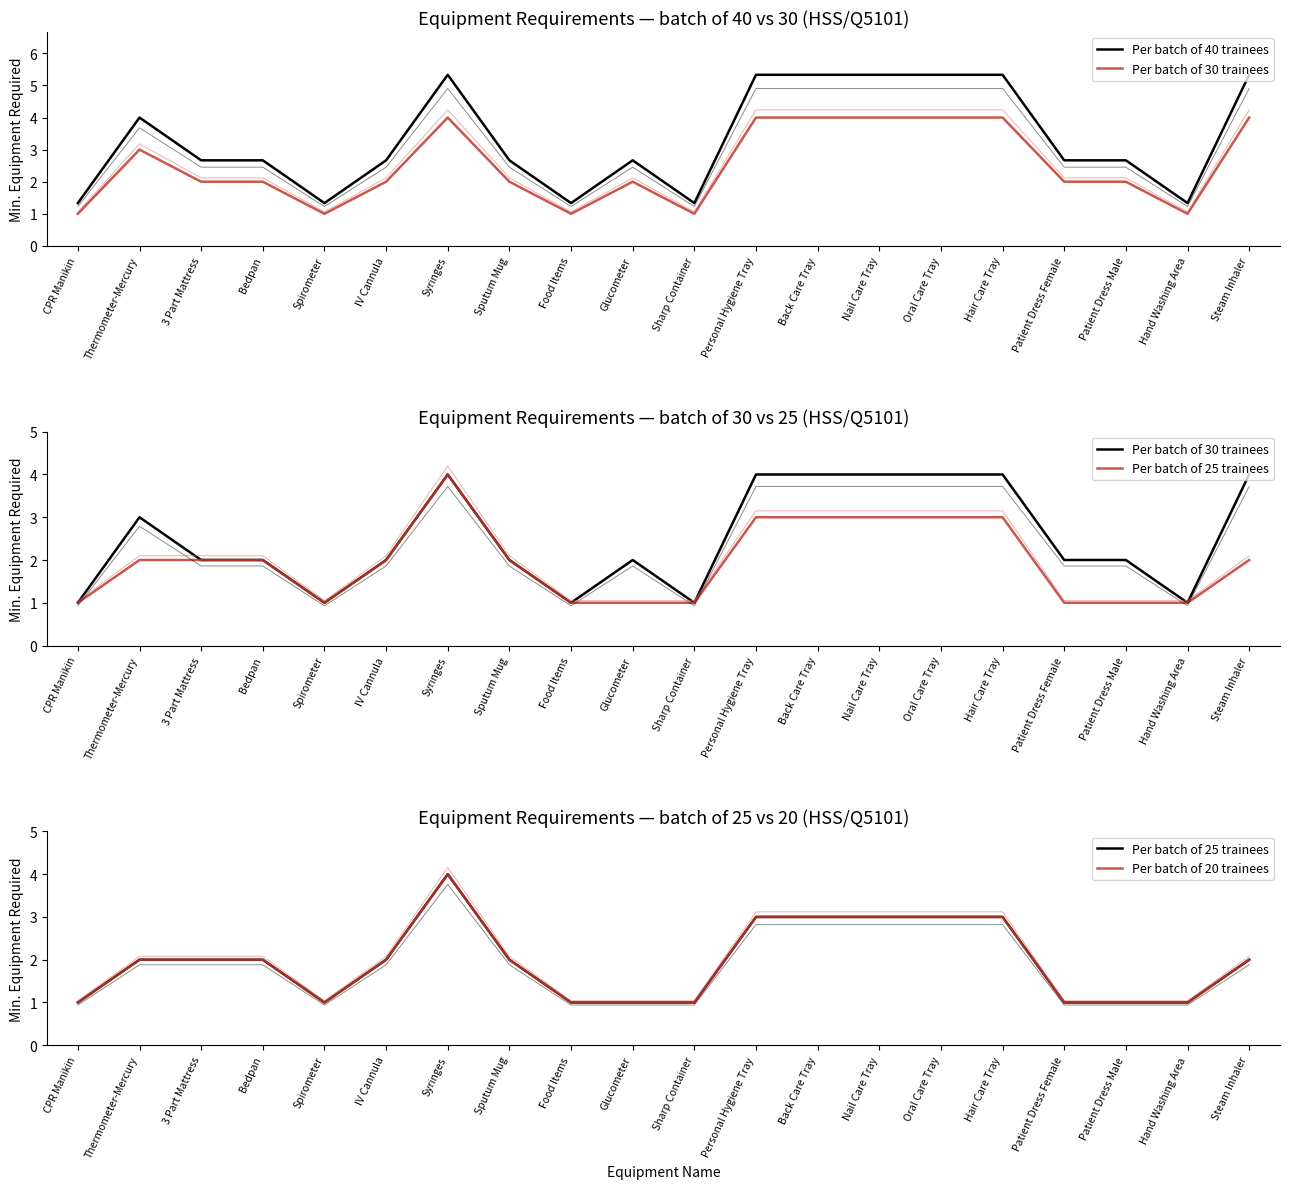

At which category does Per batch of 30 trainees reach its first local peak?

Thermometer-Mercury